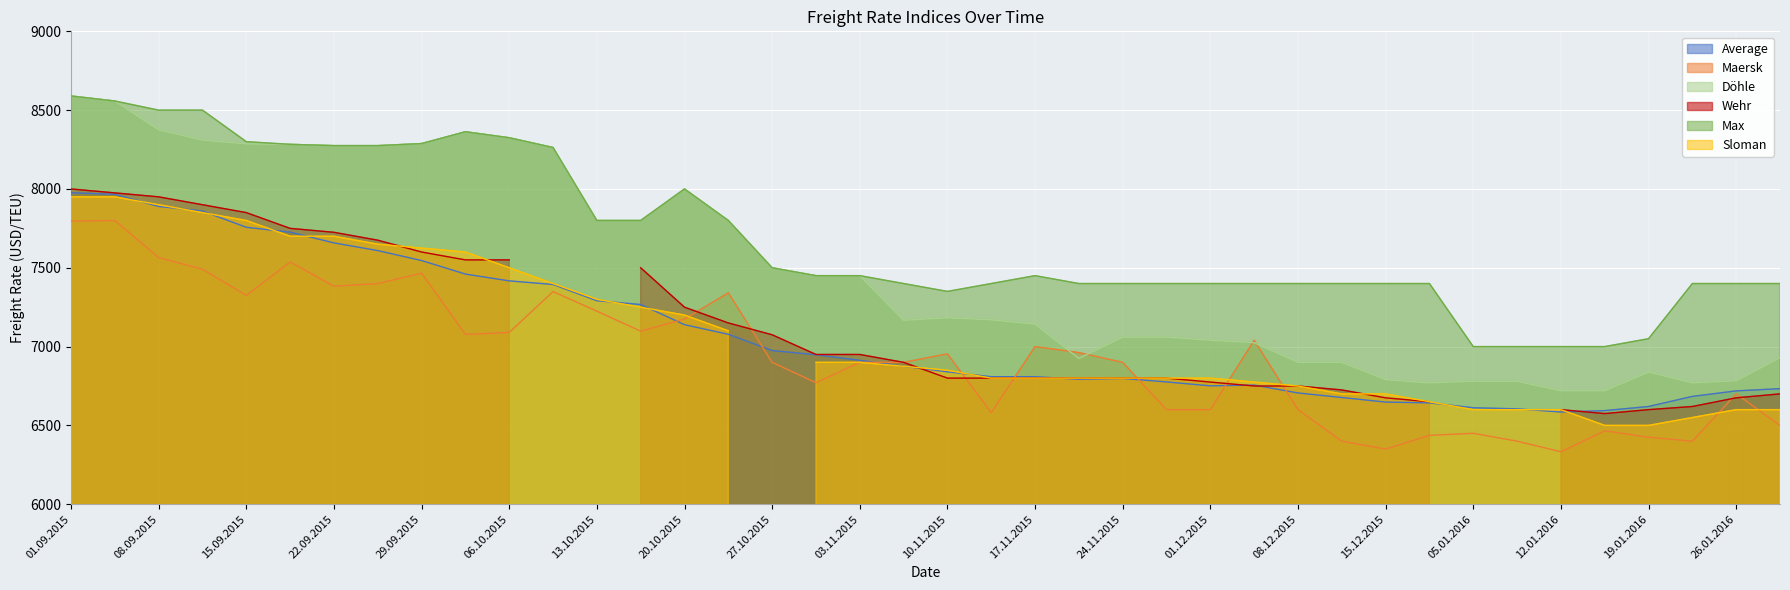

The Maersk series shows 9951 at 08.09.2015. True or false?

False